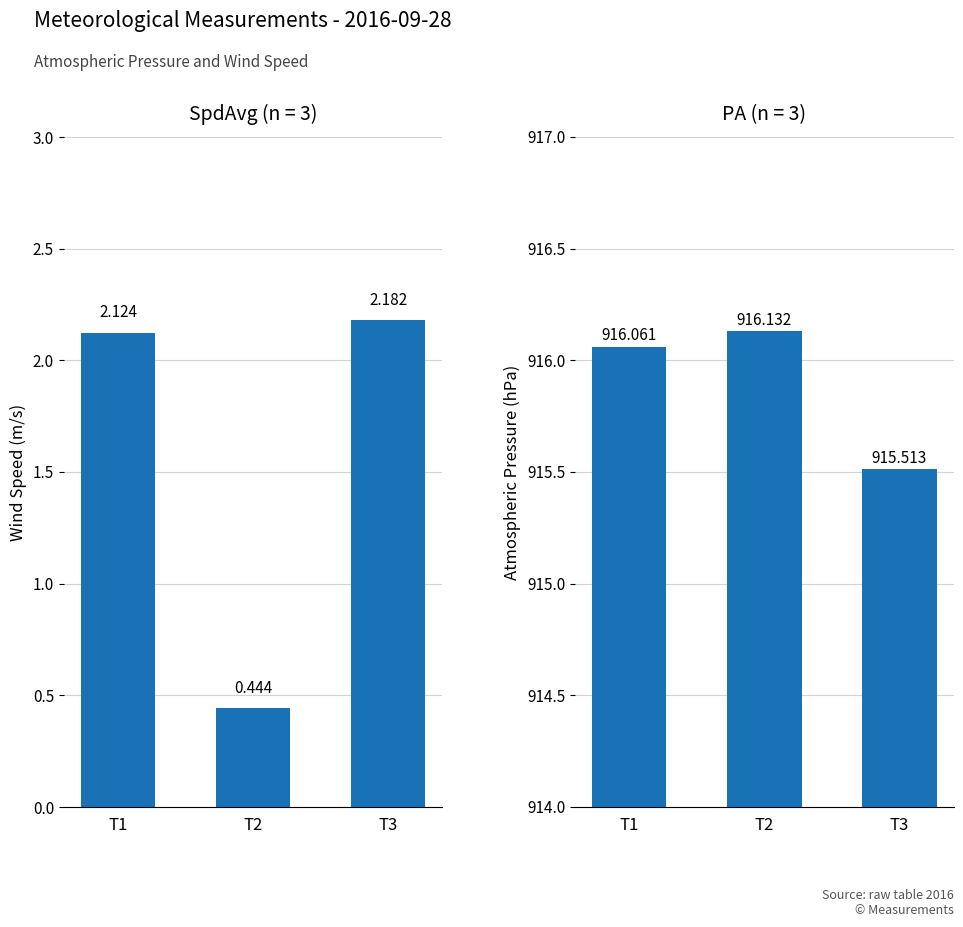

True or false: SpdAvg has a value of 1.2 at T3.

False